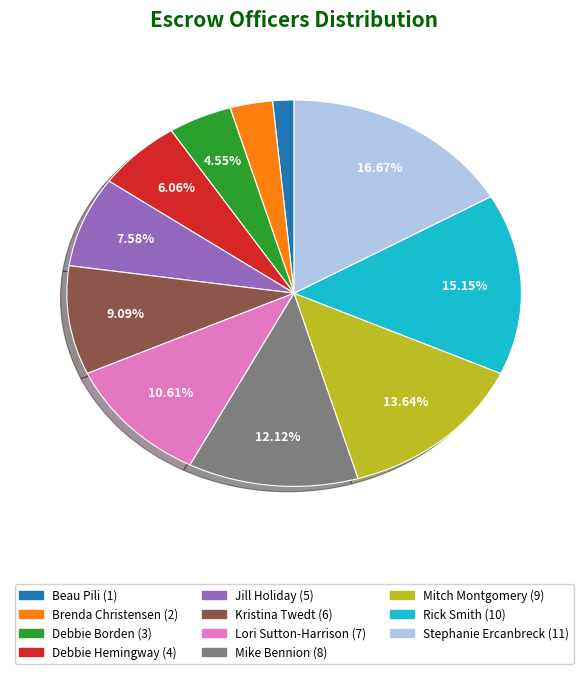

The Brenda Christensen slice represents 17% of the pie. True or false?

False